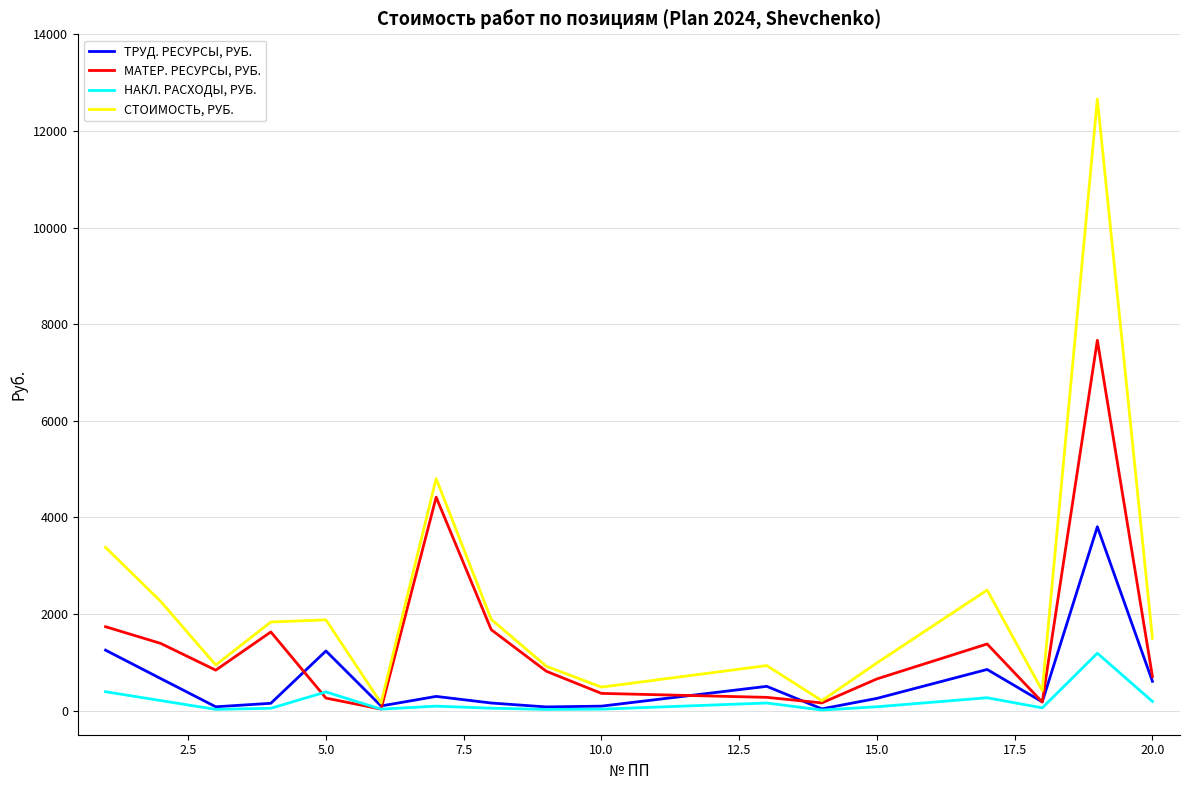

List the series in order of their overall mean, highest first.

СТОИМОСТЬ, РУБ., МАТЕР. РЕСУРСЫ, РУБ., ТРУД. РЕСУРСЫ, РУБ., НАКЛ. РАСХОДЫ, РУБ.